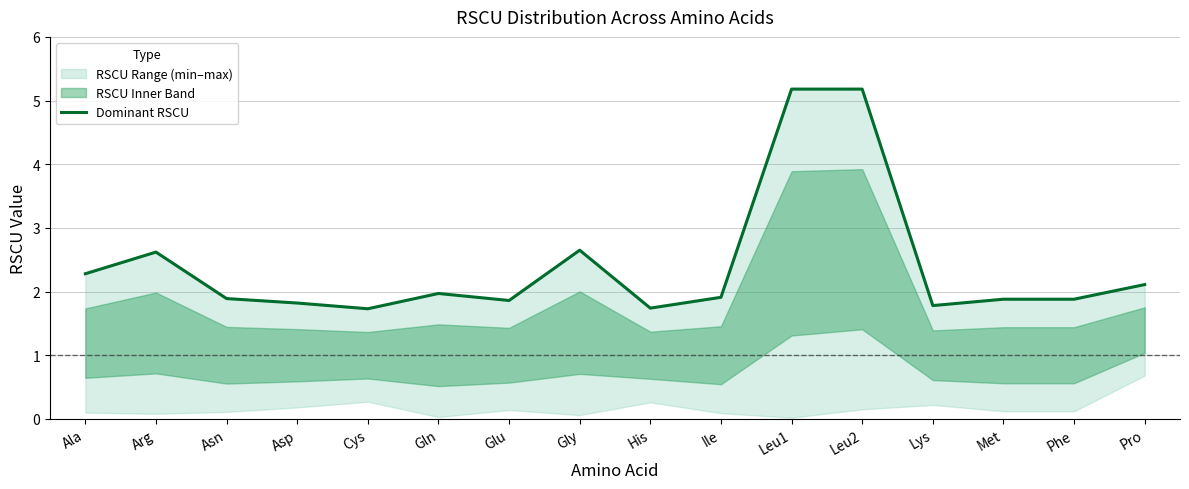

What is the value of the 11th point from the left?

5.2